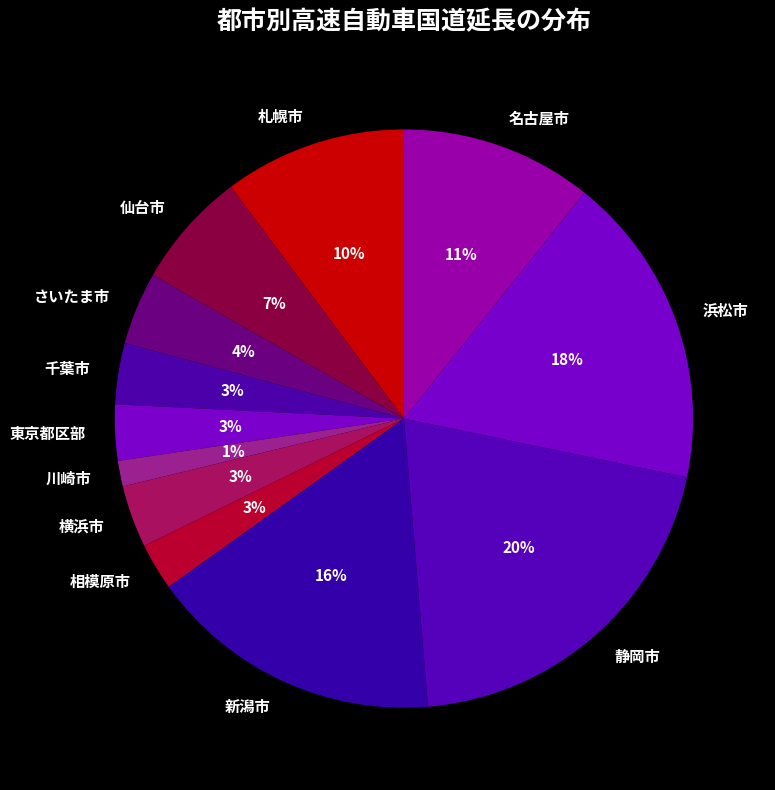

Is the sum of 静岡市 and 浜松市 greater than half?

No